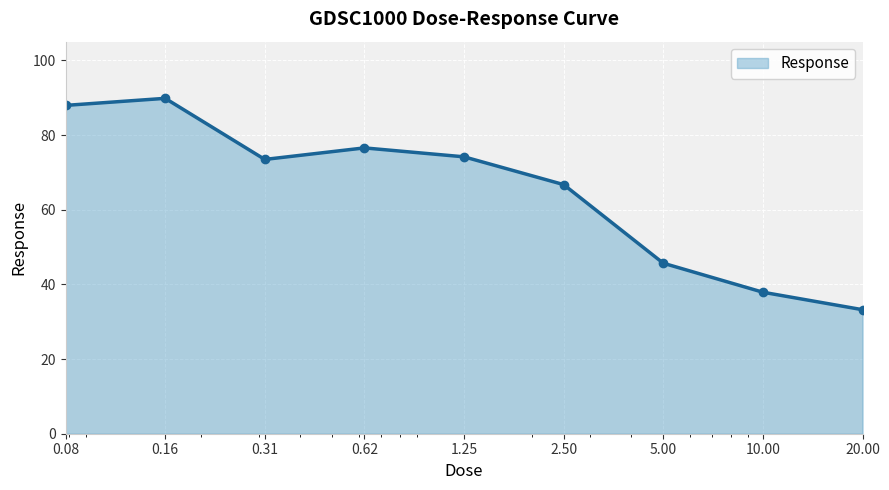

What is the value of the 8th point from the left?

37.9